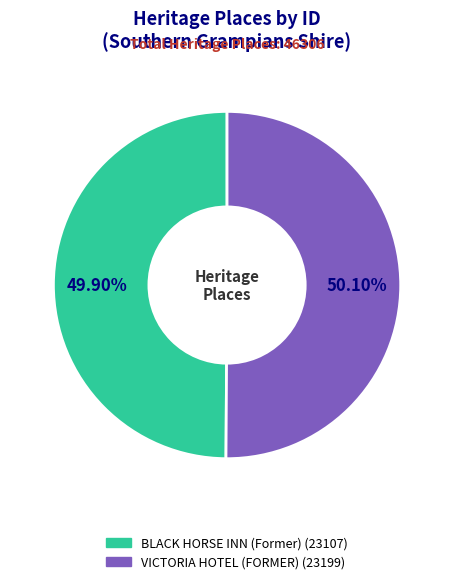

What percentage is the VICTORIA HOTEL (FORMER) slice, to the nearest percent?

50%